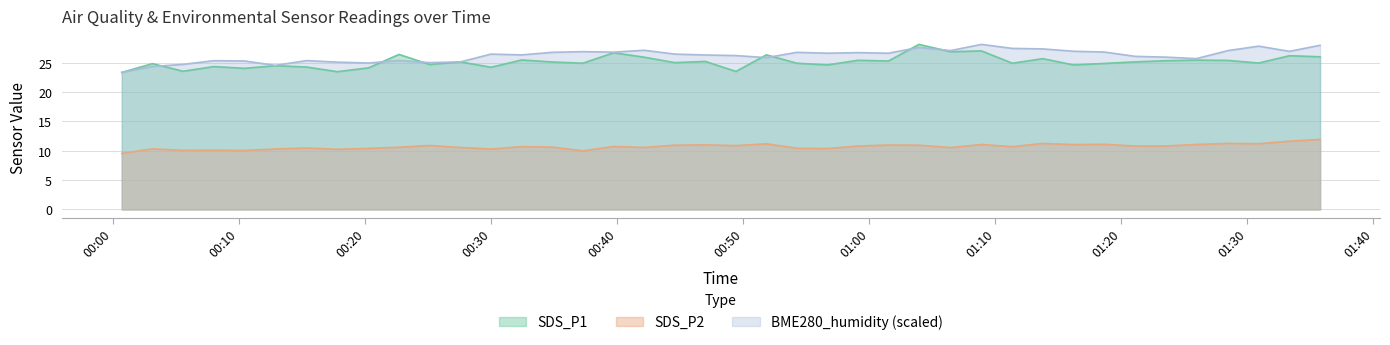

Rank the series at 2021/03/20 00:54:15 from highest to lowest value.

BME280_humidity, SDS_P1, SDS_P2